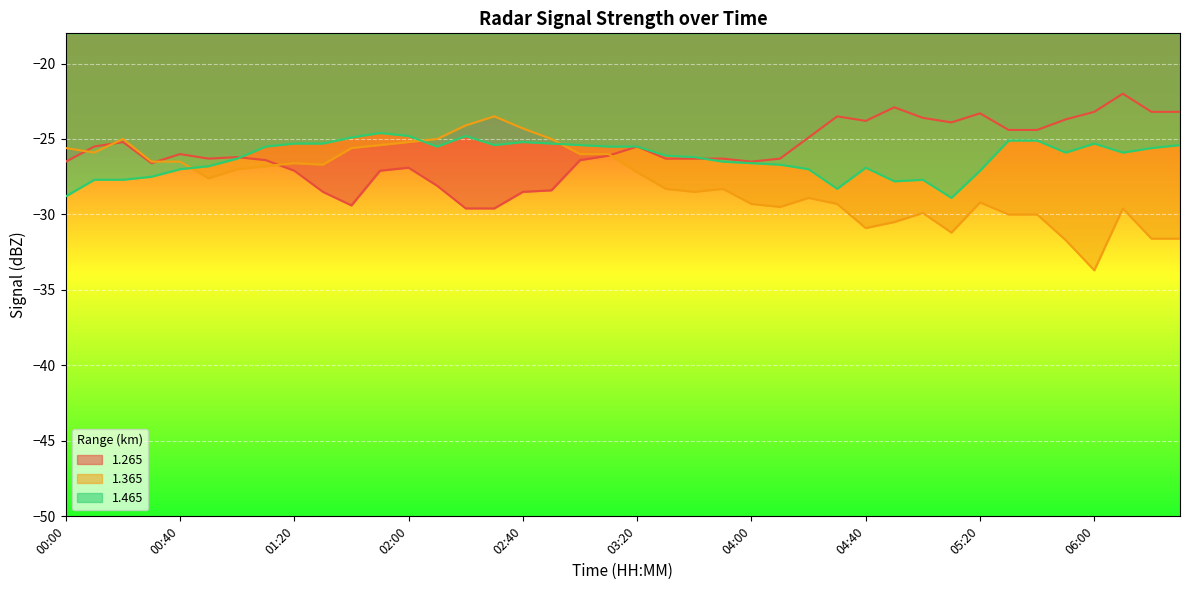

Is it true that 1.365 equals -6.7 at 06:20?

False